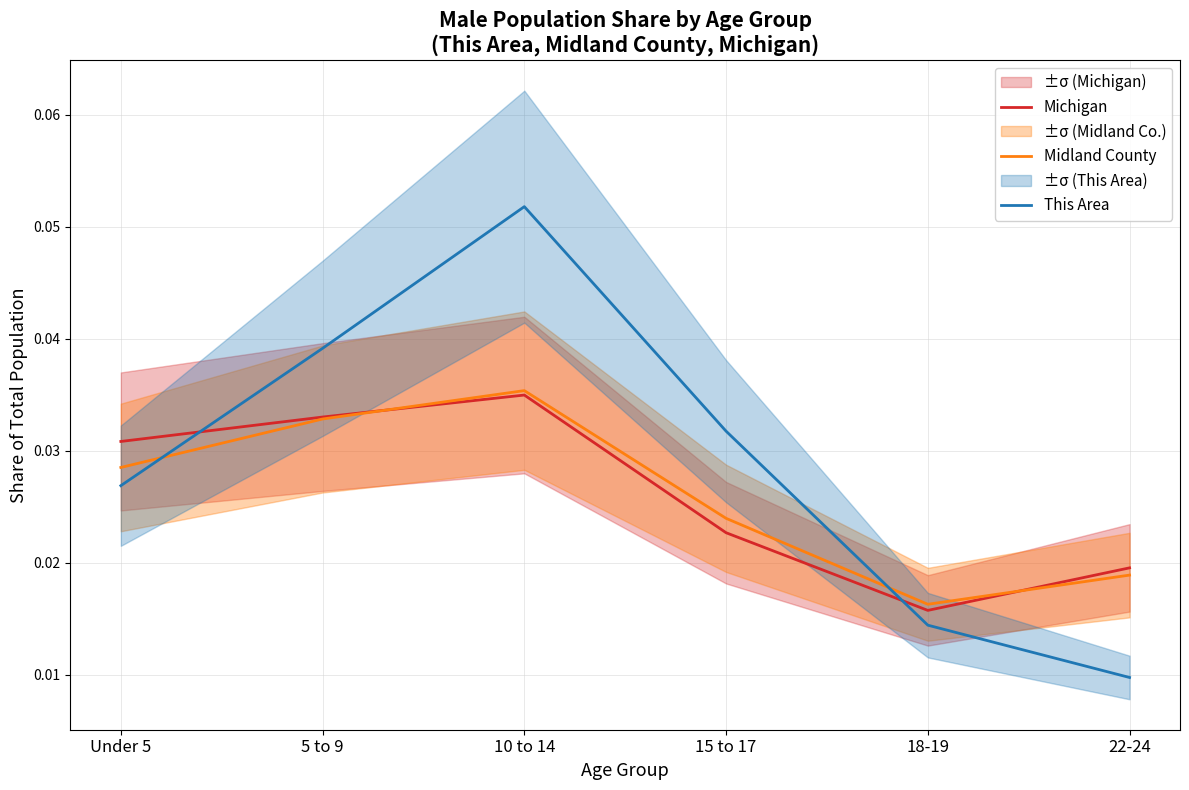

How many lines are shown in the chart?

3